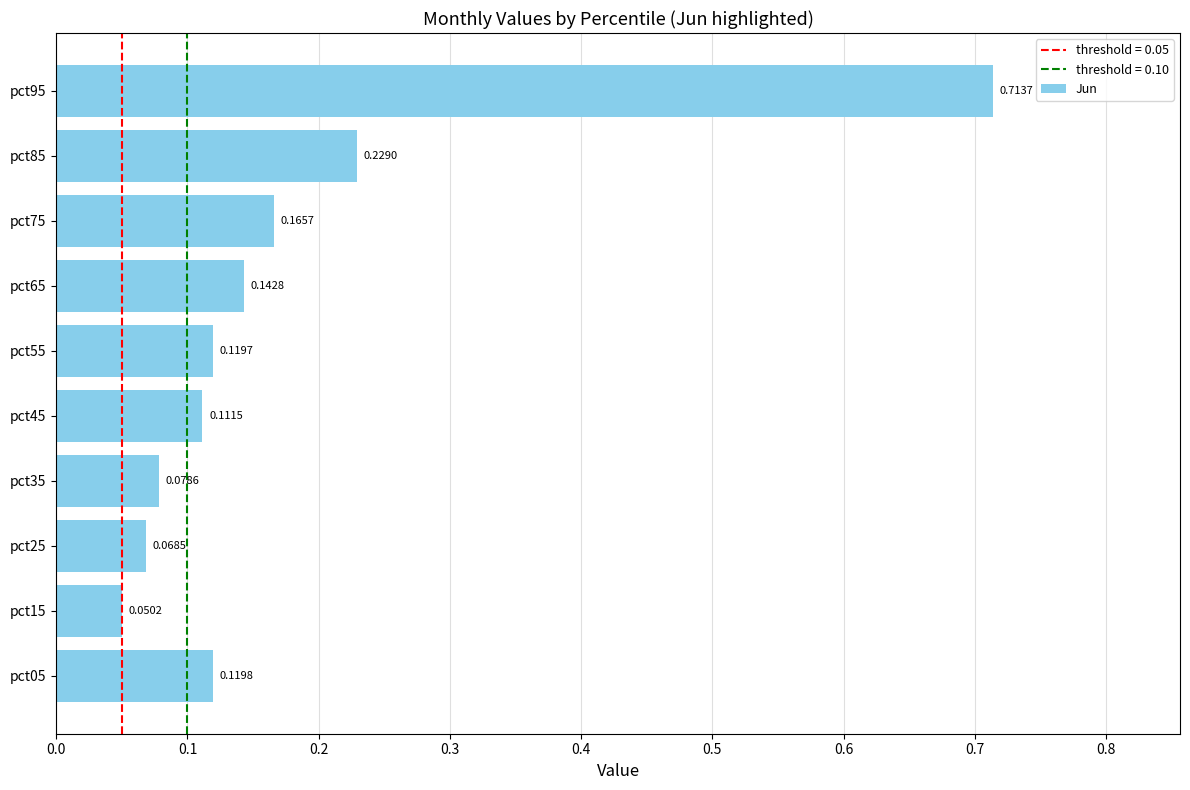

Rank the categories by value from highest to lowest.

pct95, pct85, pct75, pct65, pct05, pct55, pct45, pct35, pct25, pct15